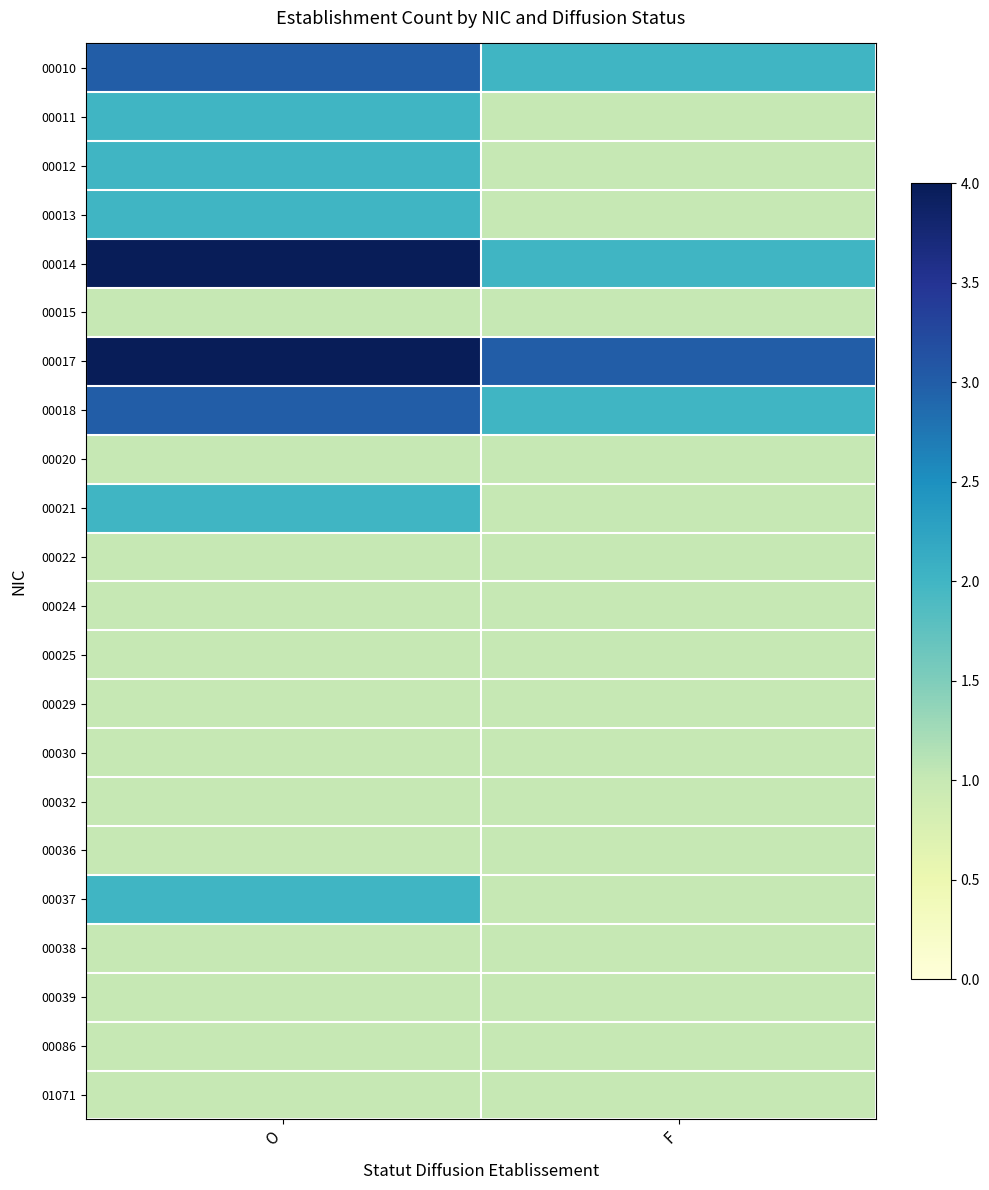

How many series are shown in this chart?

22